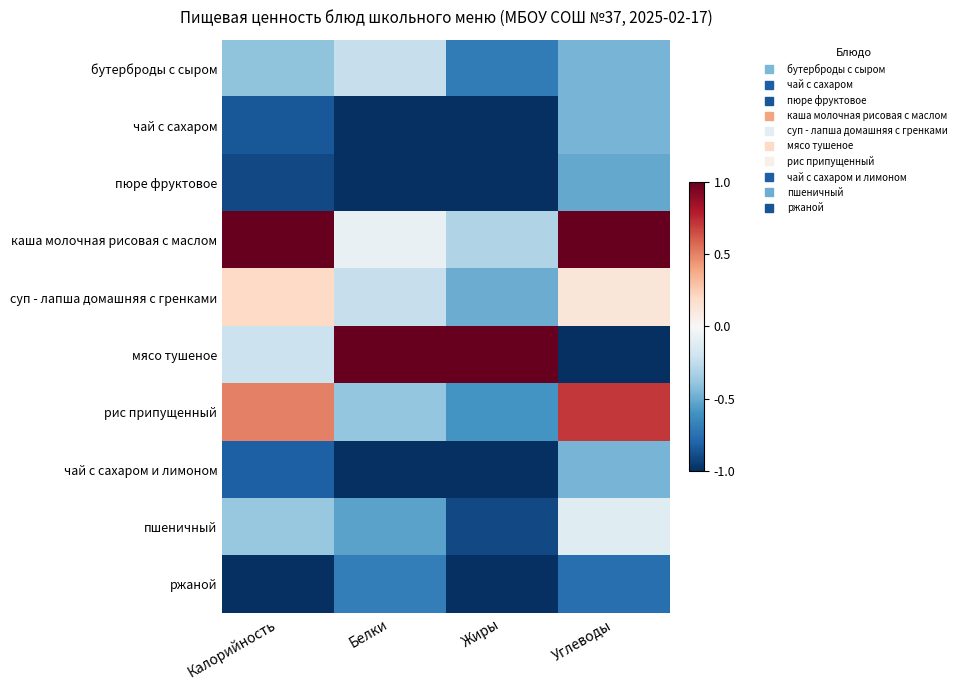

How many categories are shown in the chart?

4